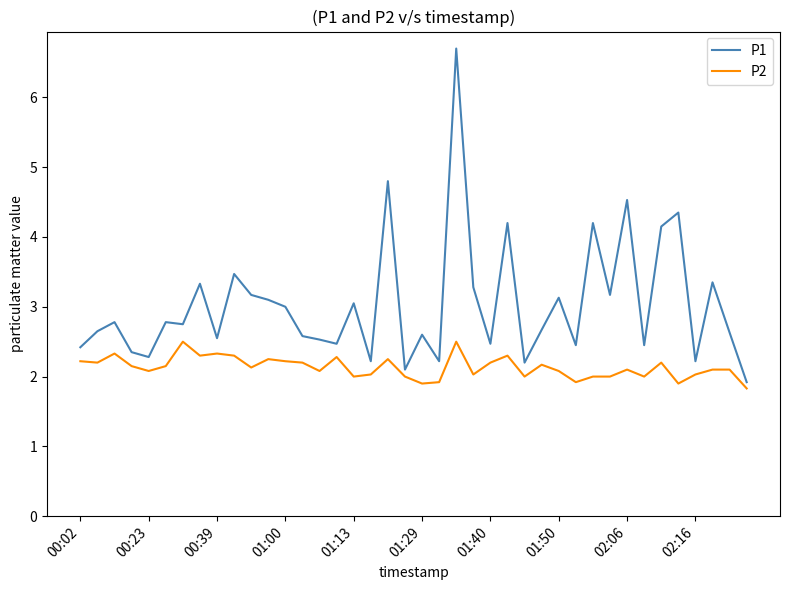

What is the sum of all P2 values?

85.3